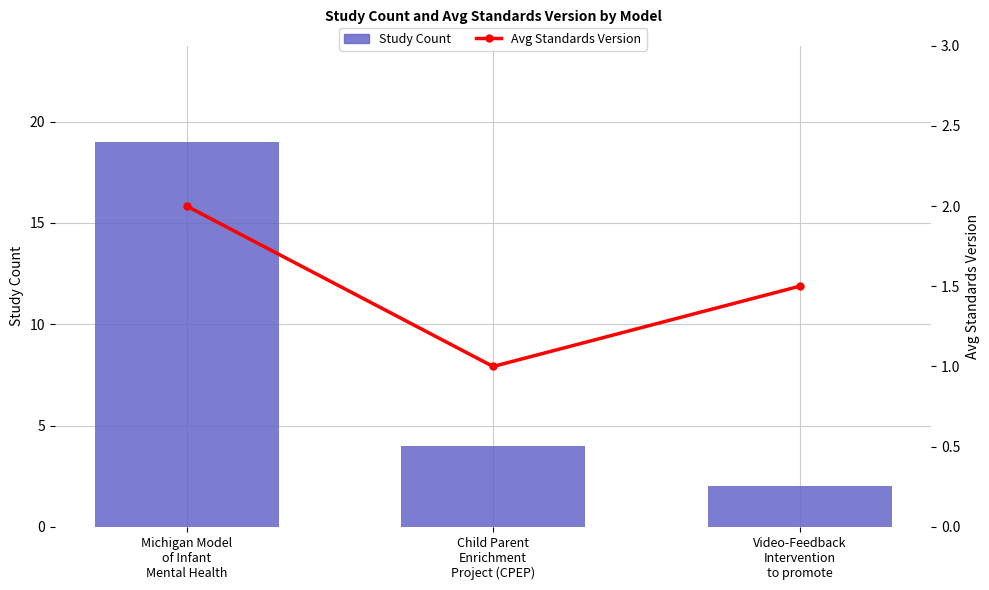

What is the difference between the maximum and minimum values in the Study Count series?

17.0